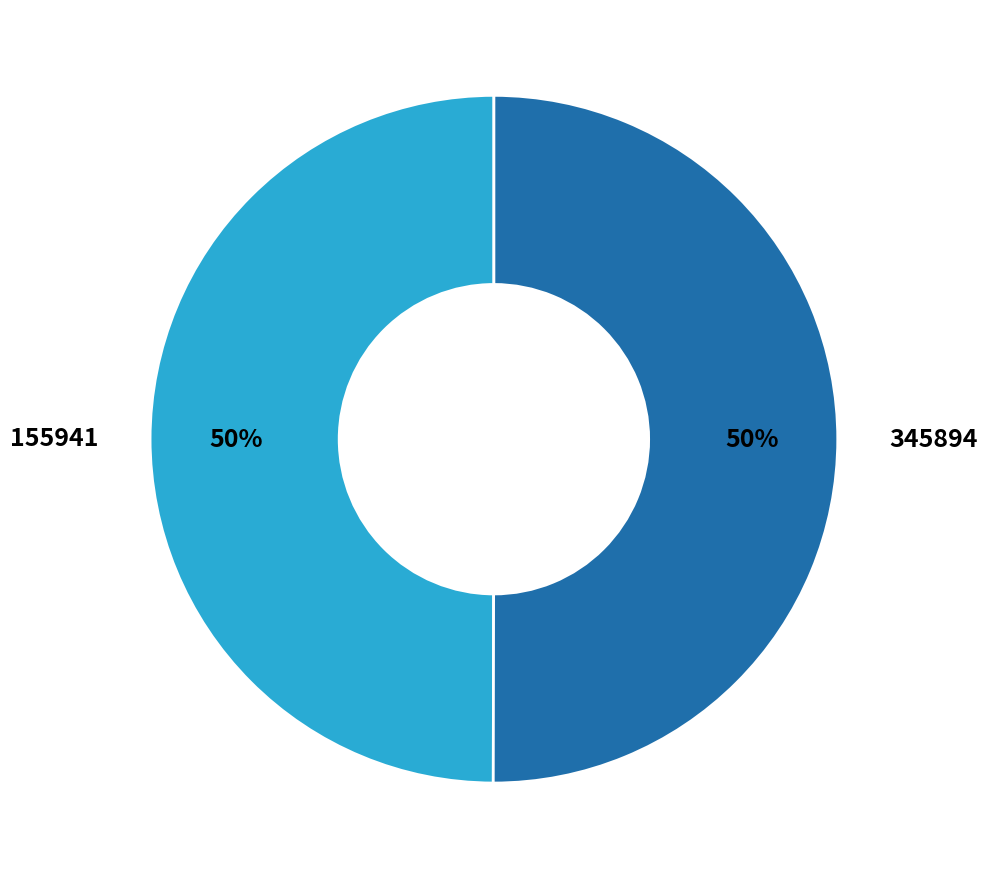

Is the sum of 155941 and 345894 greater than half?

Yes